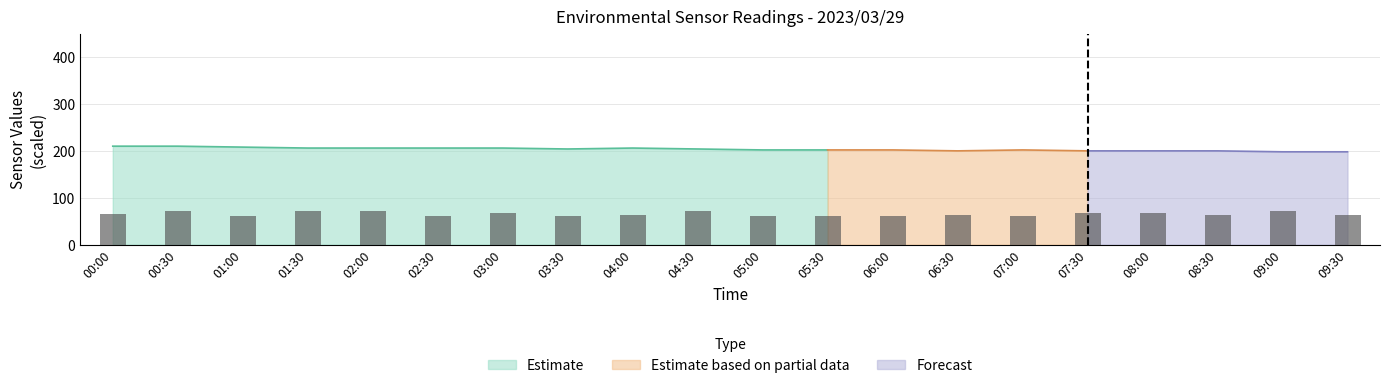

Reading left to right, extract all data points from this chart.

65.5	71.0	62.0	71.5	72.5	62.0	68.0	62.0	62.5	71.0	61.0	61.5	61.5	63.5	61.5	68.0	68.5	62.5	71.5	64.0